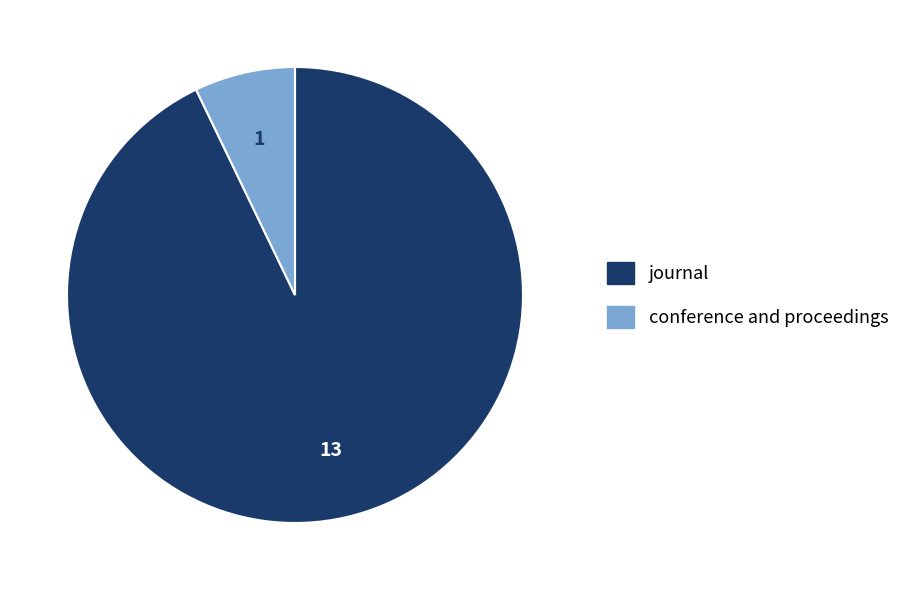

Which category has the smallest portion of the pie?

conference and proceedings